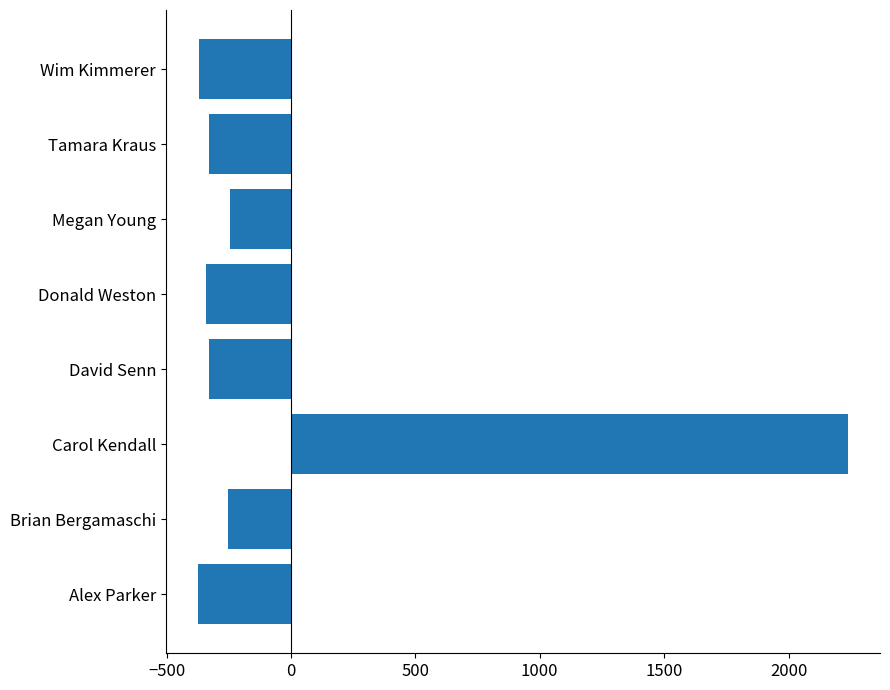

At which label is the value closest to 932?

Megan Young